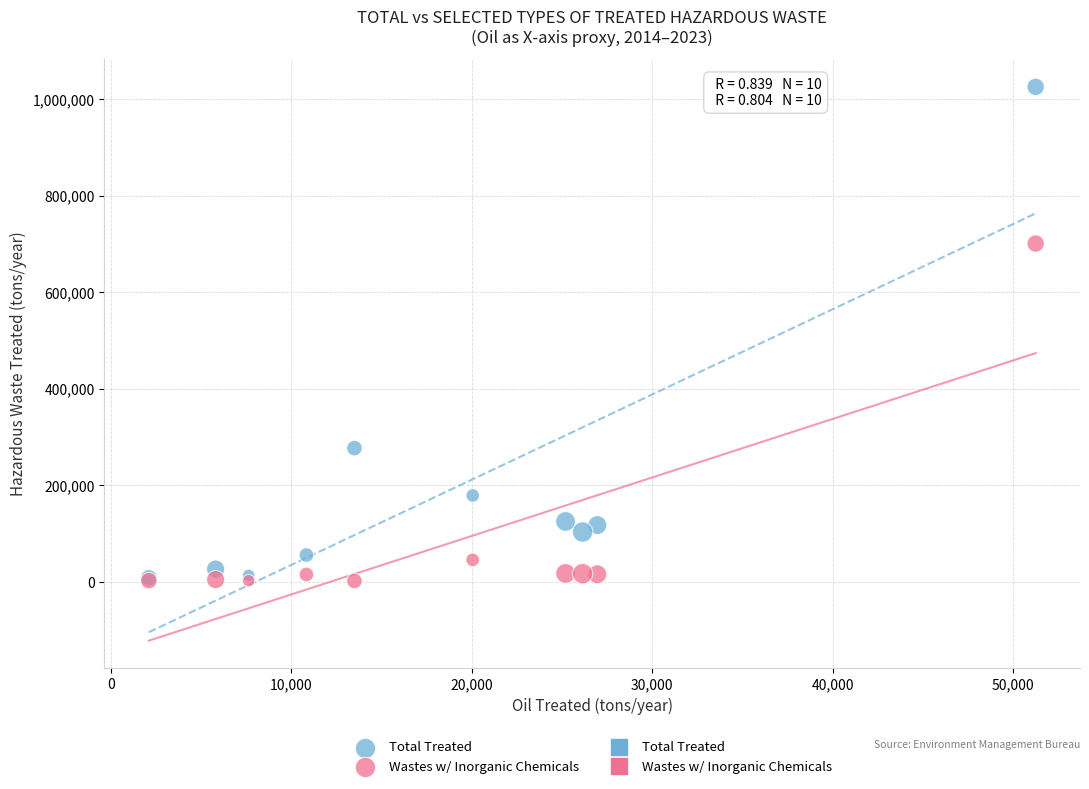

Which series has the largest Y range (max minus min)?

Total Treated